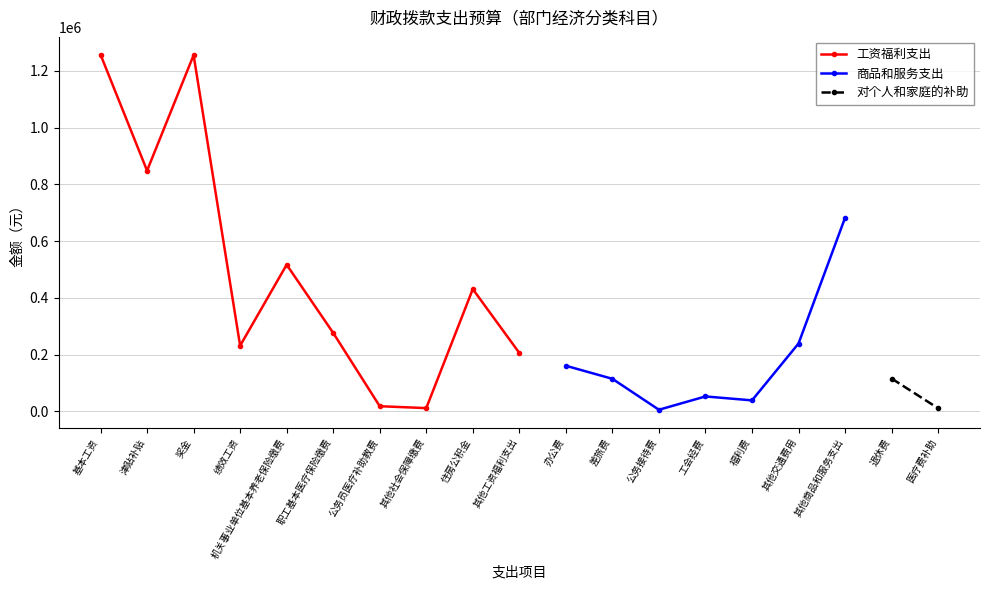

True or false: the data has more than 2 interior local peaks.

True